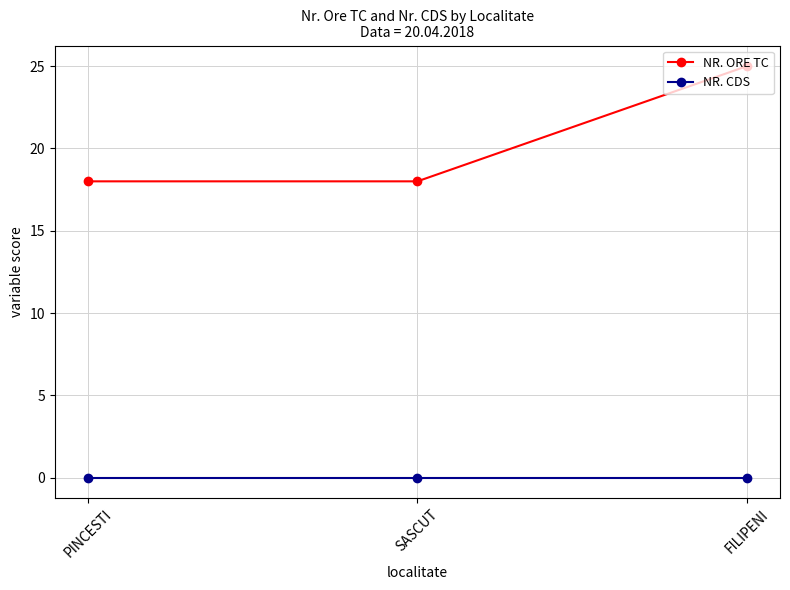

Reading left to right, what are all the values shown in this chart?

NR. ORE TC: PINCESTI=18	SASCUT=18	FILIPENI=25
NR. CDS: PINCESTI=0	SASCUT=0	FILIPENI=0